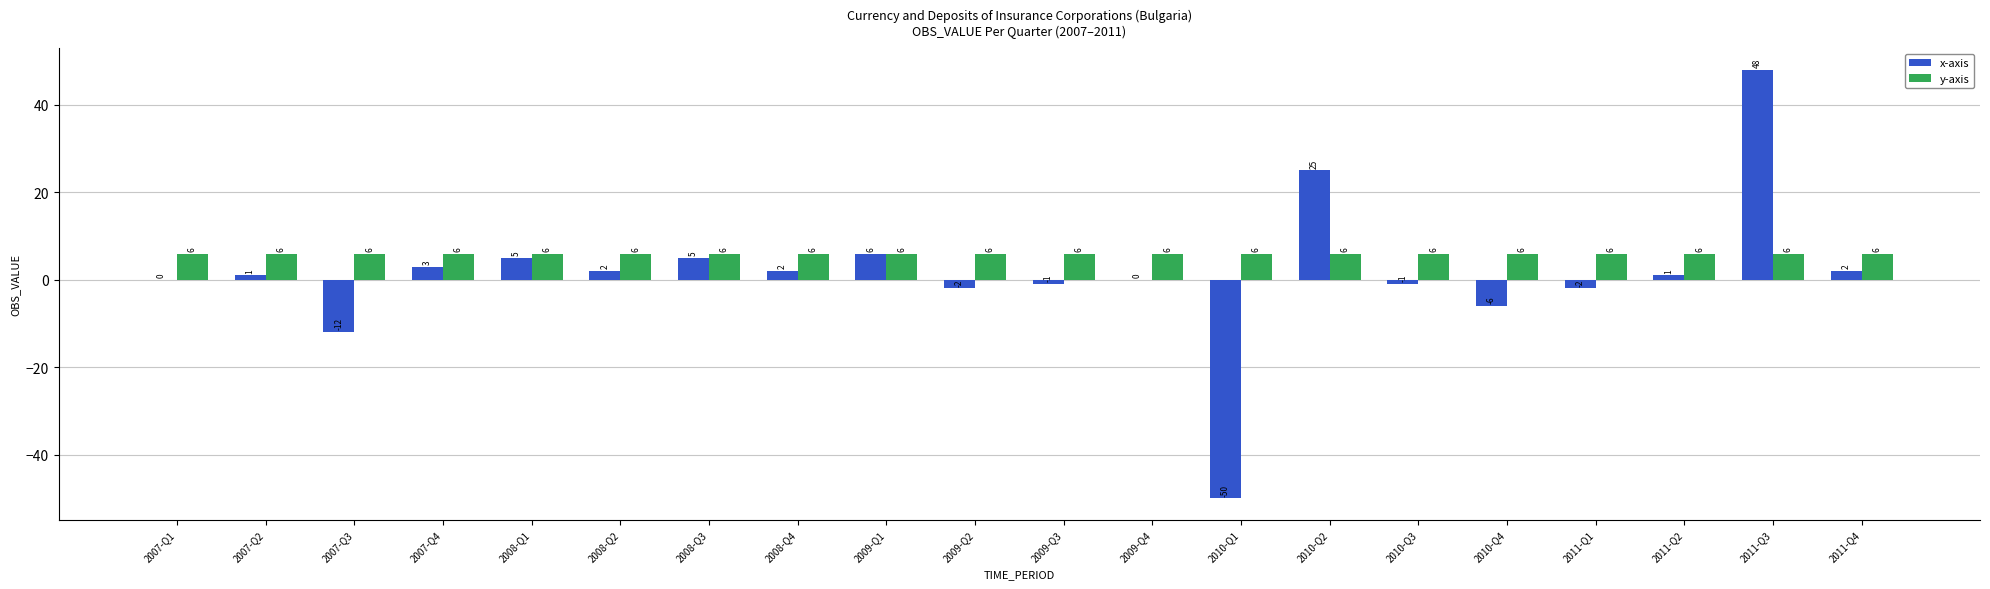

Between 2009-Q1 and 2010-Q3, which series saw the biggest shift?

x-axis